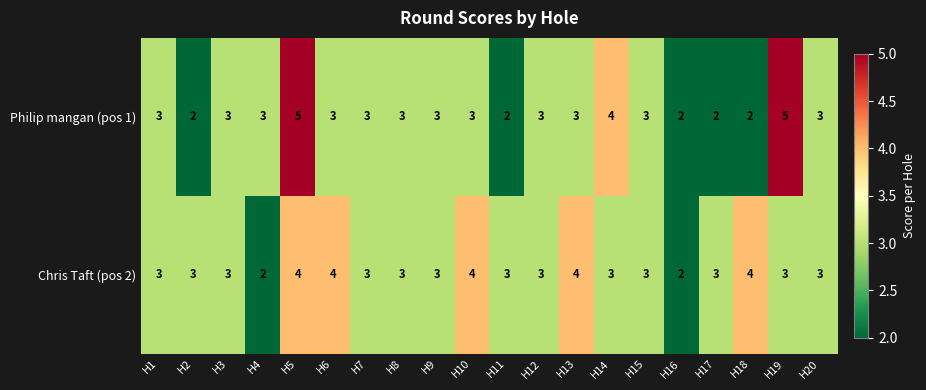

How many distinct data groups are displayed?

2